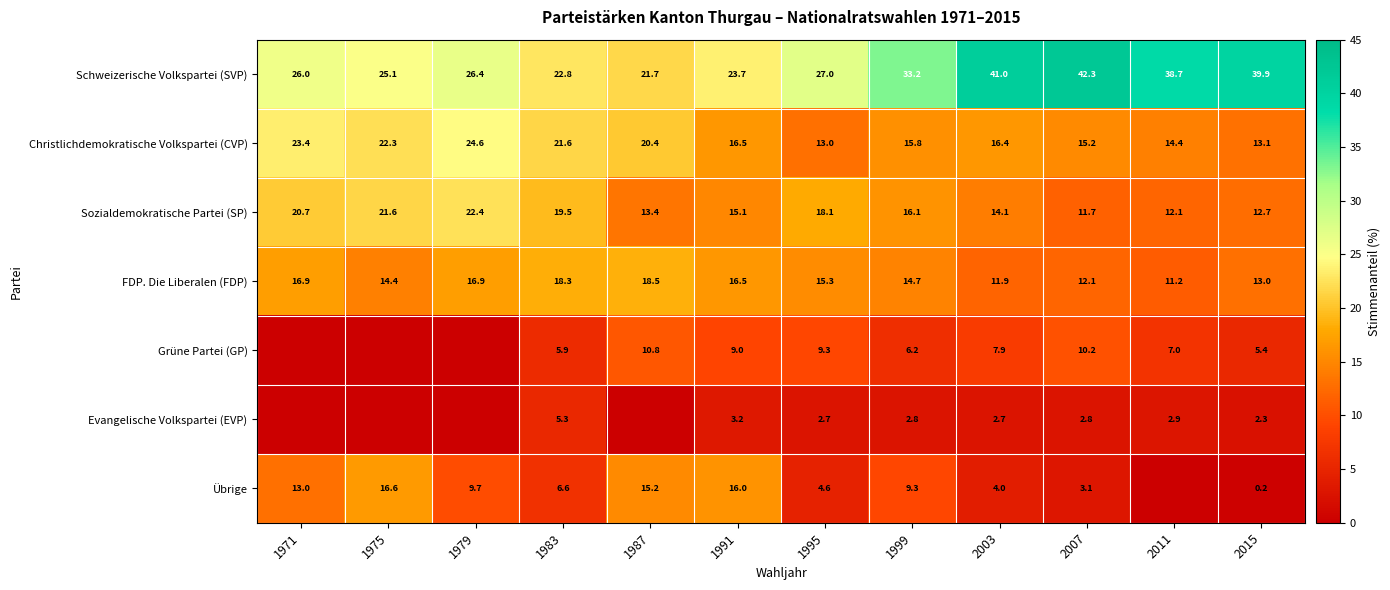

What is the difference between the second highest and second lowest values in the Schweizerische Volkspartei (SVP) series?

18.2